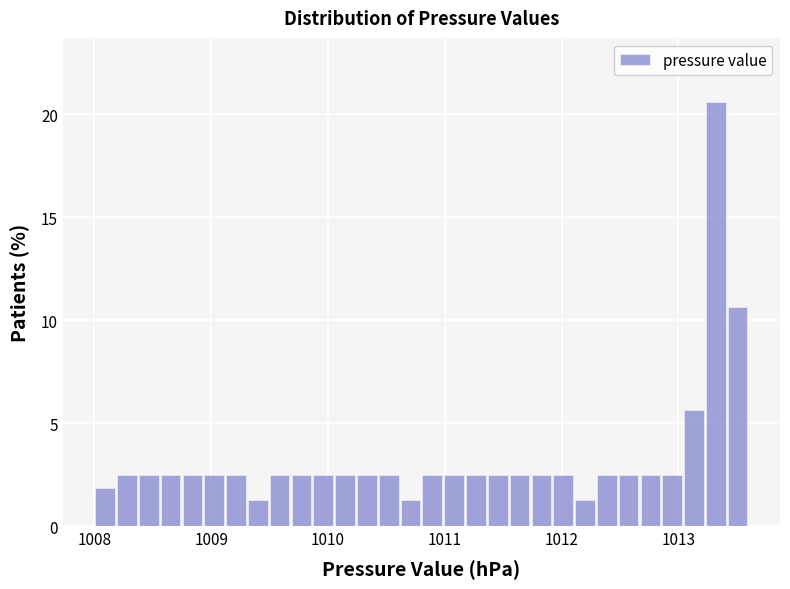

Read against the x-axis, roughly where is the centre of the tallest bar?

1013.3